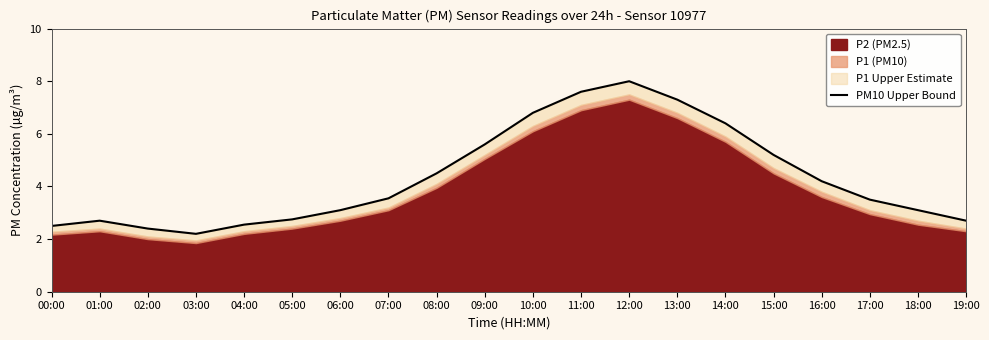

What is the sum of all values?

86.7